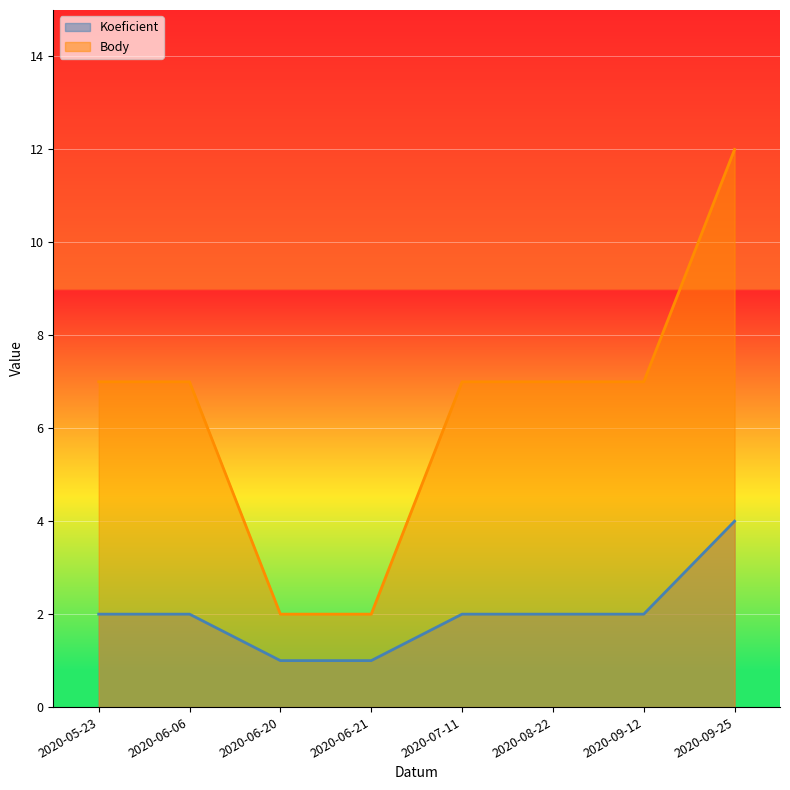

What is the label of the 3rd point from the right?

2020-08-22